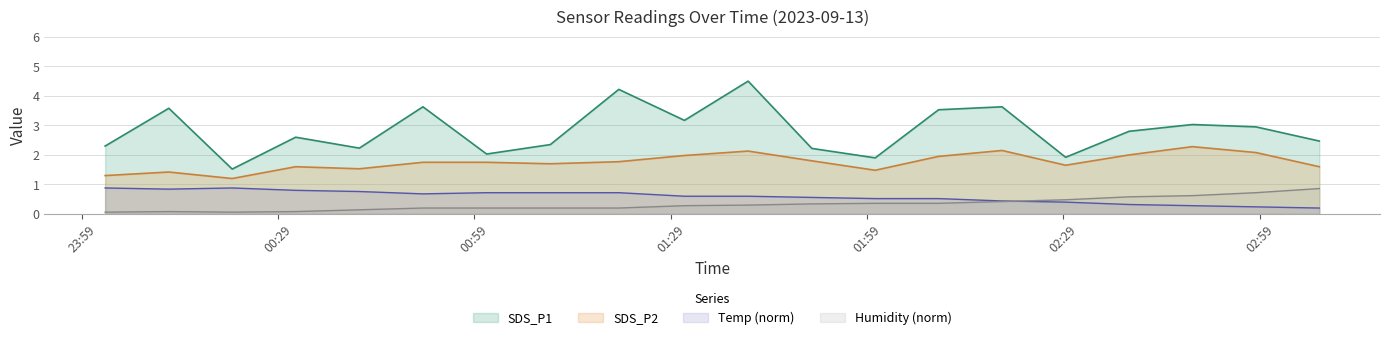

Where is SDS_P1 nearest to the value 3?

2023/09/13 02:48:45